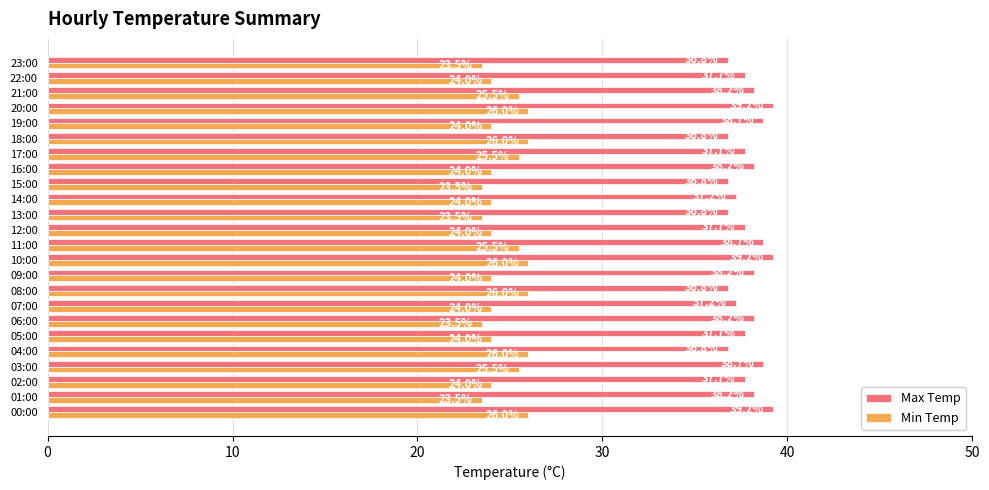

At how many categories does at least one series exceed 30?

24